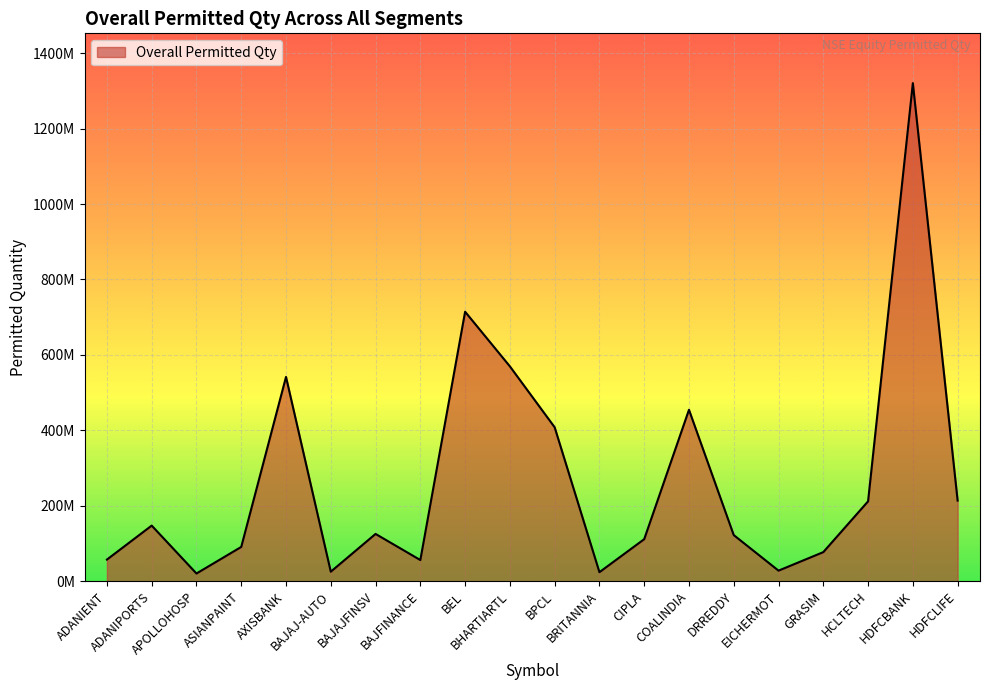

What is the value of the 1st point from the left?

57246034